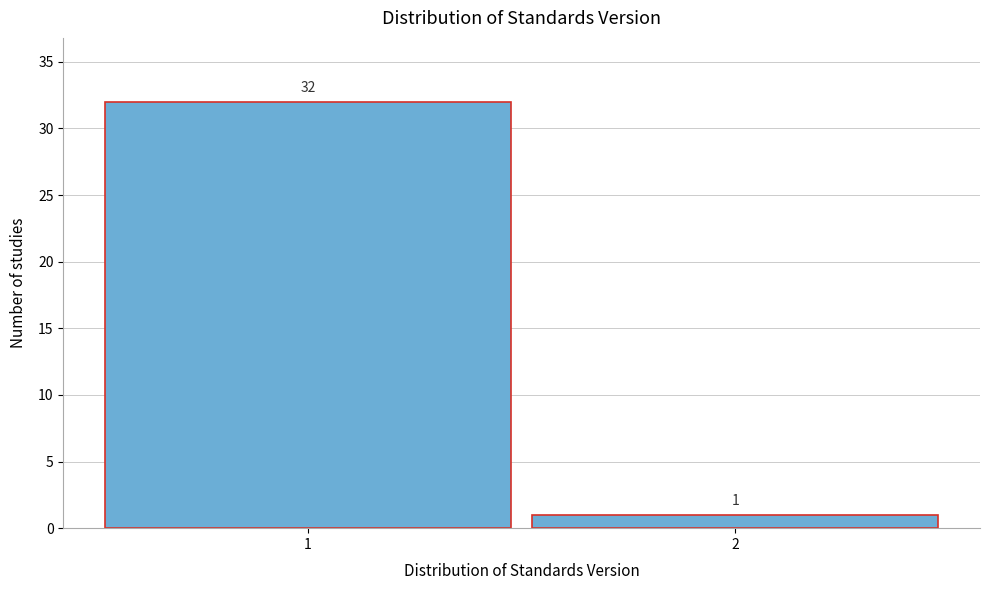

Reading right to left, transcribe all the data shown in this chart.

1	32